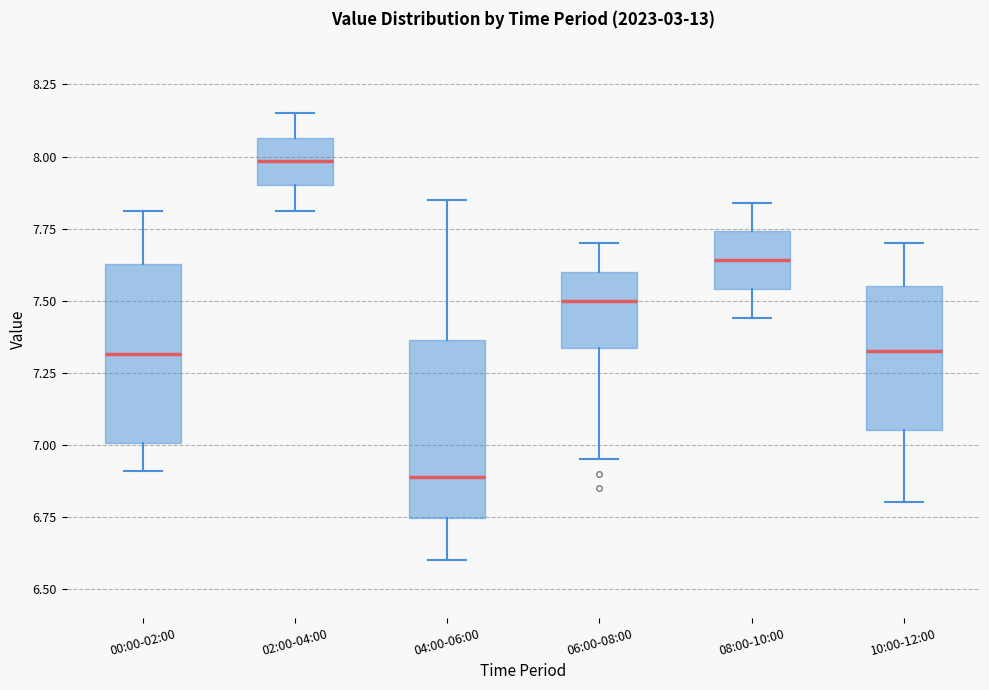

Reading left to right, read every box against the y-axis: the position of its median line, the range the box covers, and the ends of its whiskers. The values are not printed on the chart, so give them approximately, as read against the axis.

00:00-02:00: median 7.30, box 7.00 to 7.65, whiskers 6.90 to 7.80
02:00-04:00: median 8.00, box 7.90 to 8.05, whiskers 7.80 to 8.15
04:00-06:00: median 6.90, box 6.75 to 7.35, whiskers 6.60 to 7.85
06:00-08:00: median 7.50, box 7.35 to 7.60, whiskers 6.95 to 7.70
08:00-10:00: median 7.65, box 7.55 to 7.75, whiskers 7.45 to 7.85
10:00-12:00: median 7.35, box 7.05 to 7.55, whiskers 6.80 to 7.70